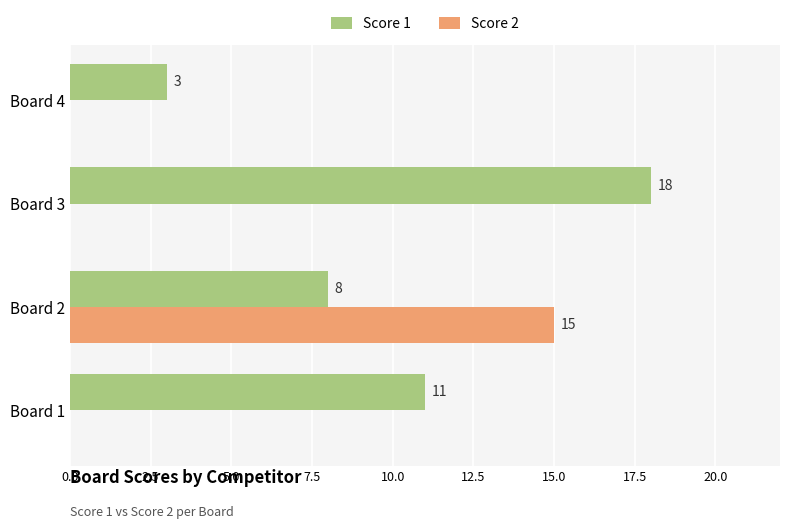

Which series has the largest total across all categories?

Score 1